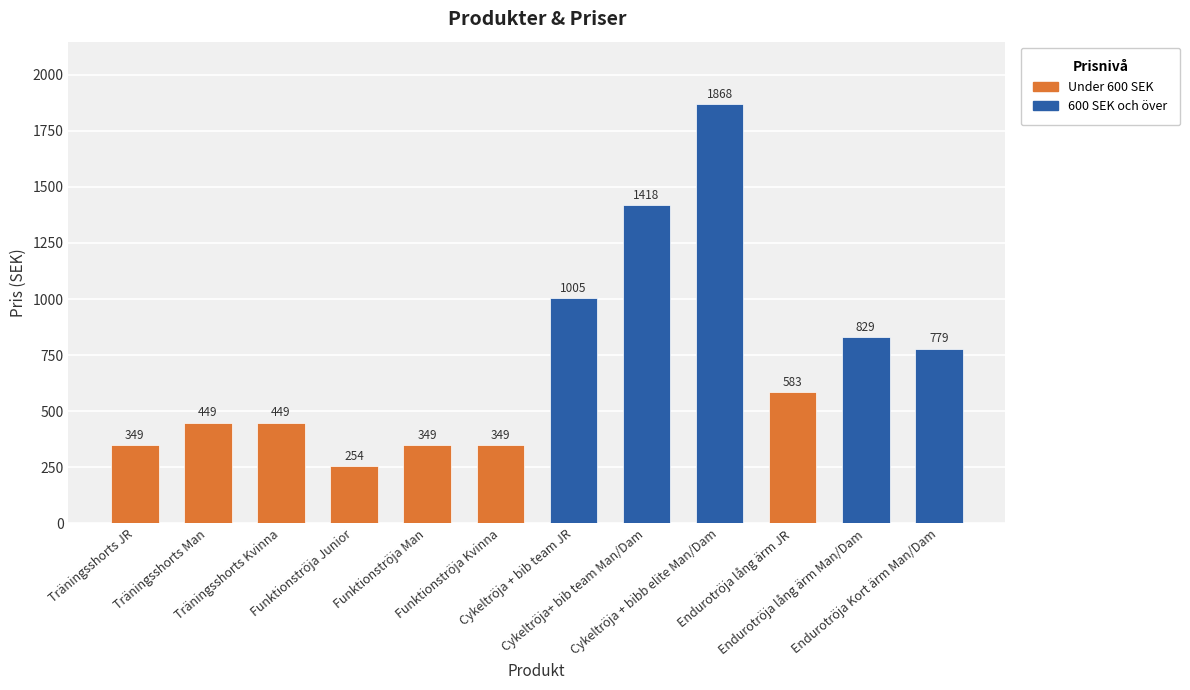

What is the sum of the values at Endurotröja lång ärm JR and Funktionströja Junior?

837